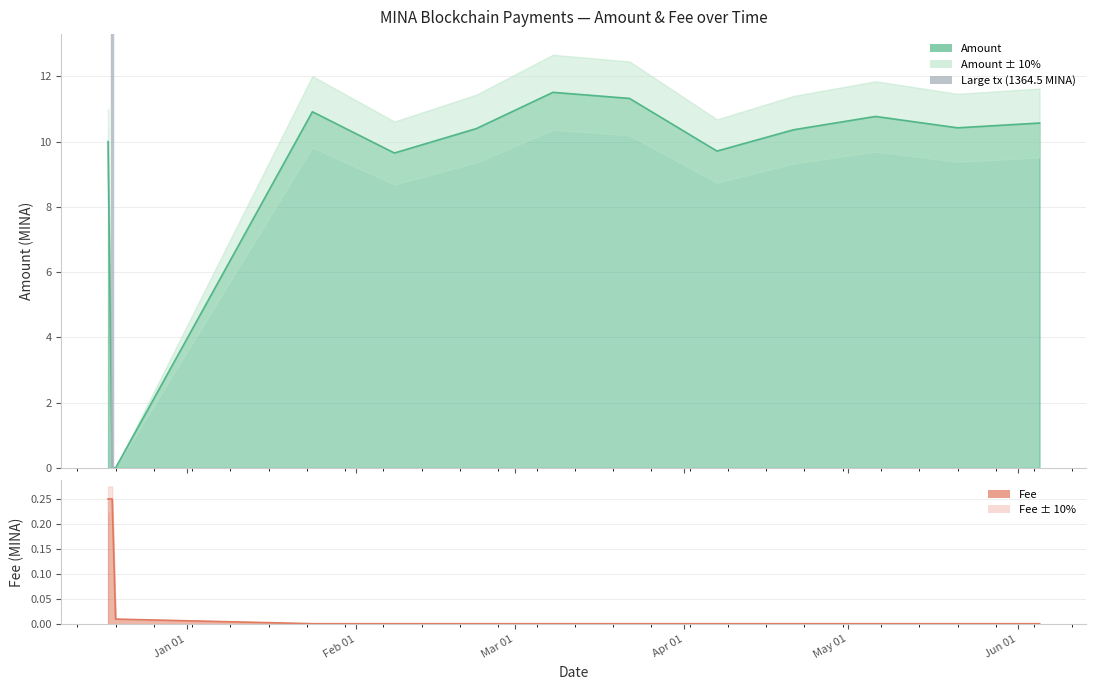

True or false: the data shows 1 at Feb 01.

False